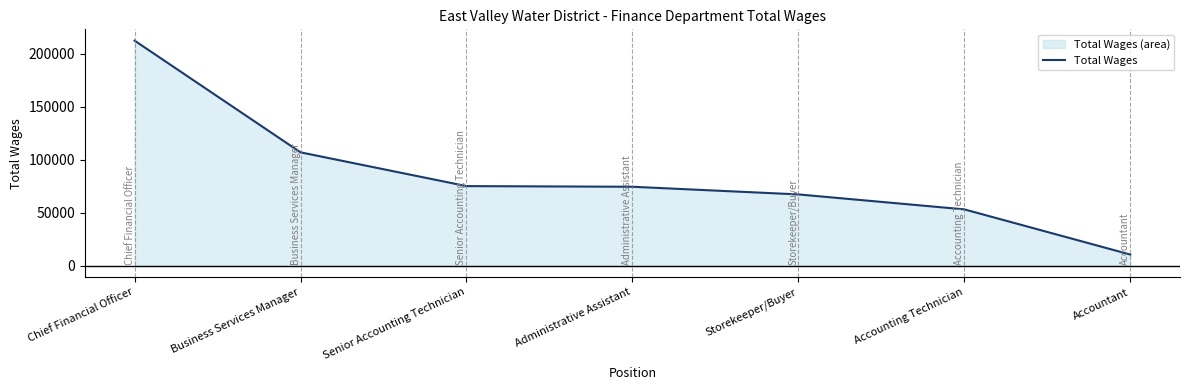

True or false: the data shows 67427 at Storekeeper/Buyer.

True